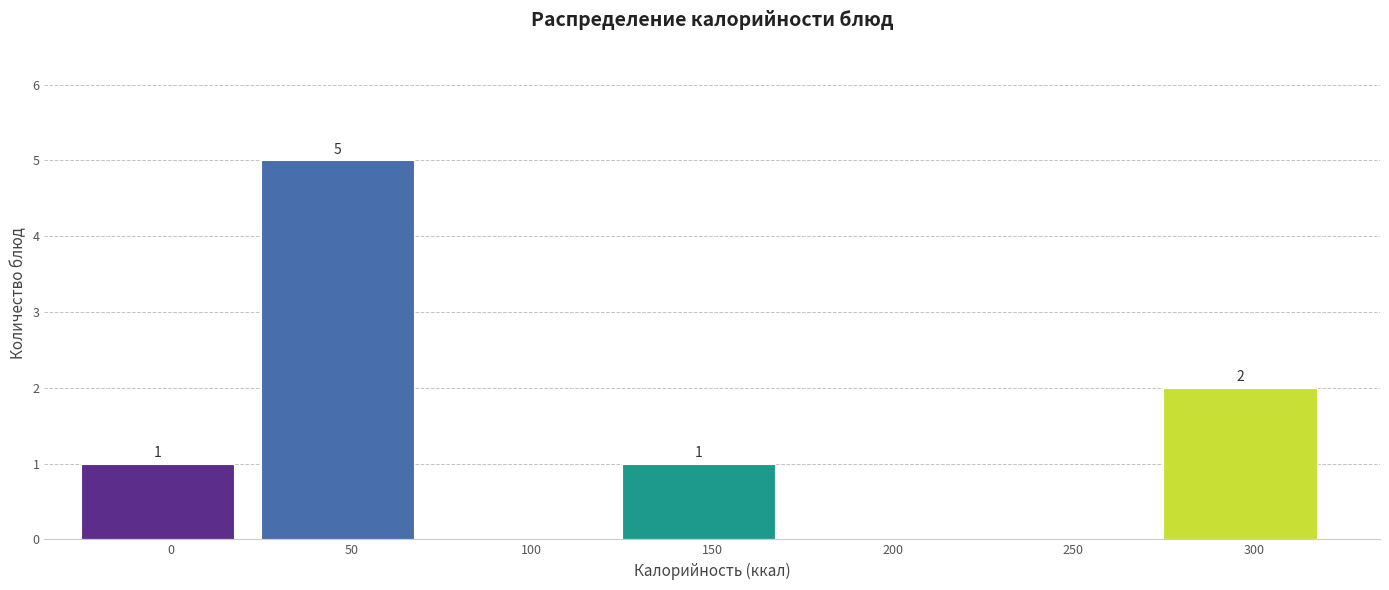

Reading right to left, transcribe all the data shown in this chart.

300=2	250=0	200=0	150=1	100=0	50=5	0=1